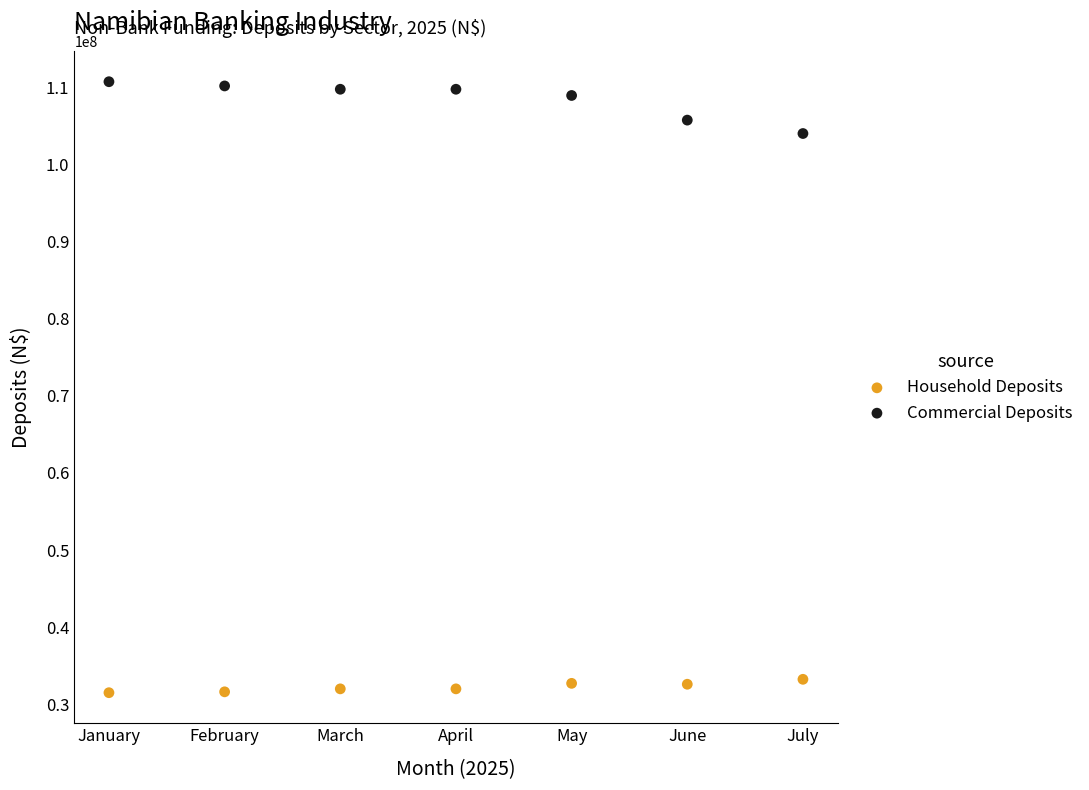

Which series reaches the minimum Y coordinate?

Household Deposits